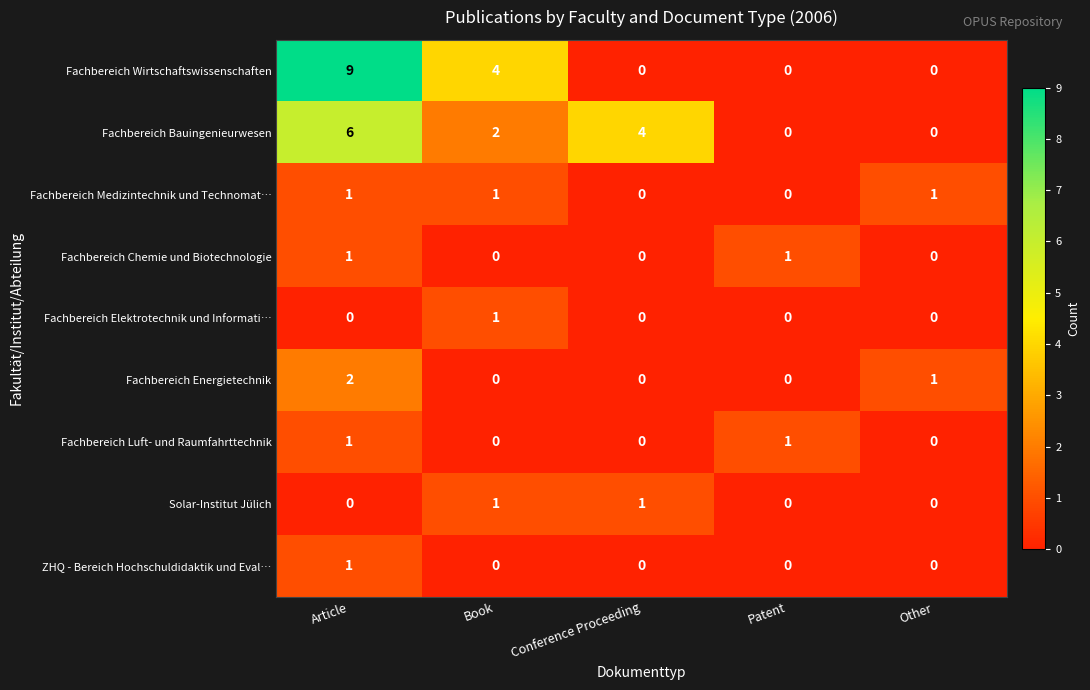

Which series has the largest total across all categories?

Fachbereich Wirtschaftswissenschaften